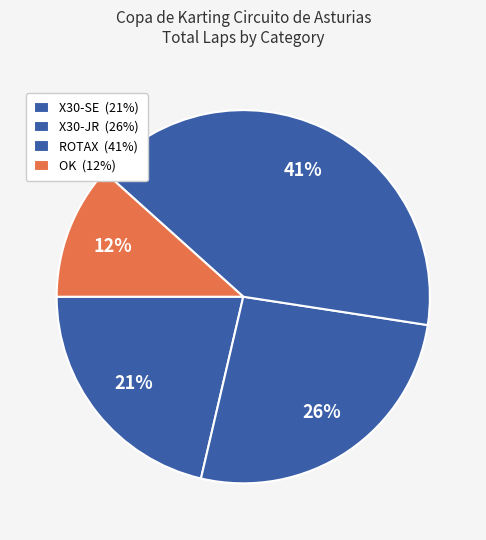

Is there any slice that represents more than half of the pie?

No